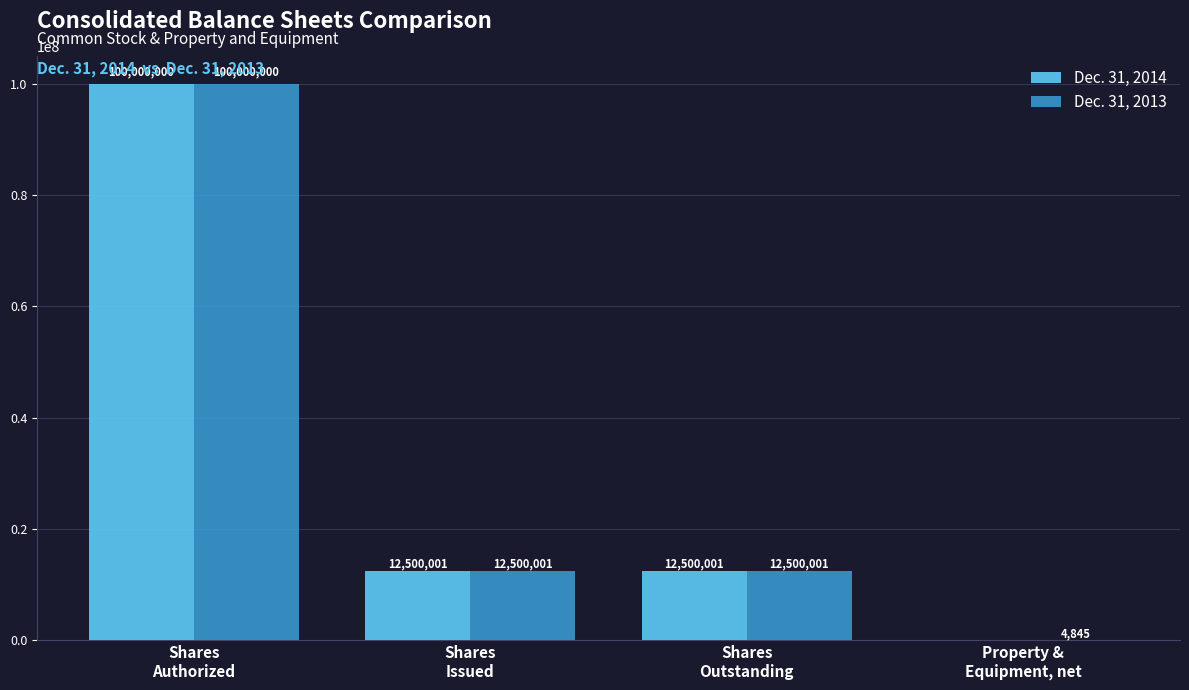

How many series are shown in this chart?

2